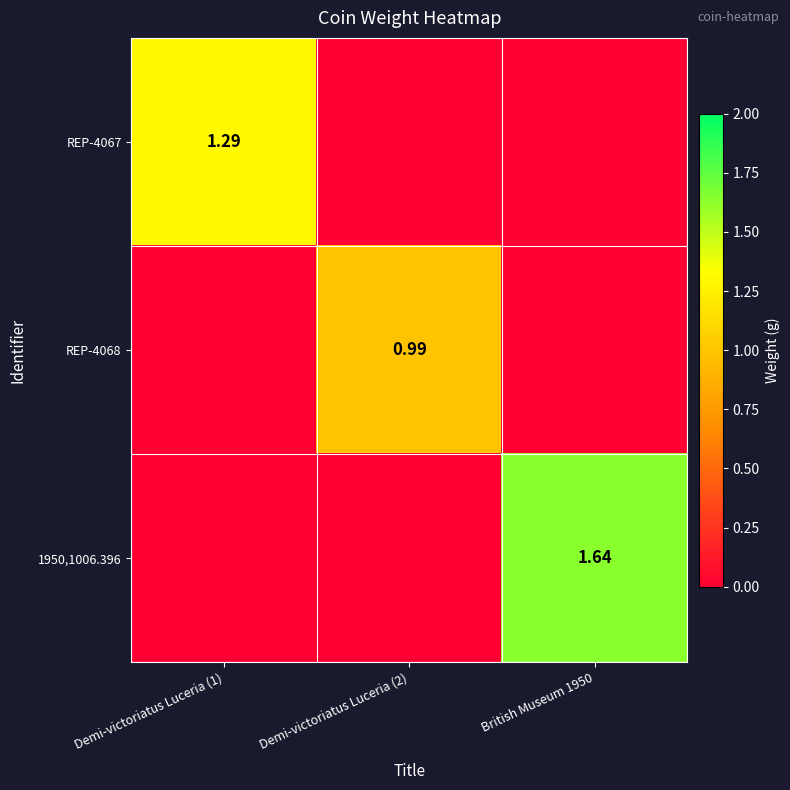

Count the 1950,1006.396 values in the range 0 to 1.

2